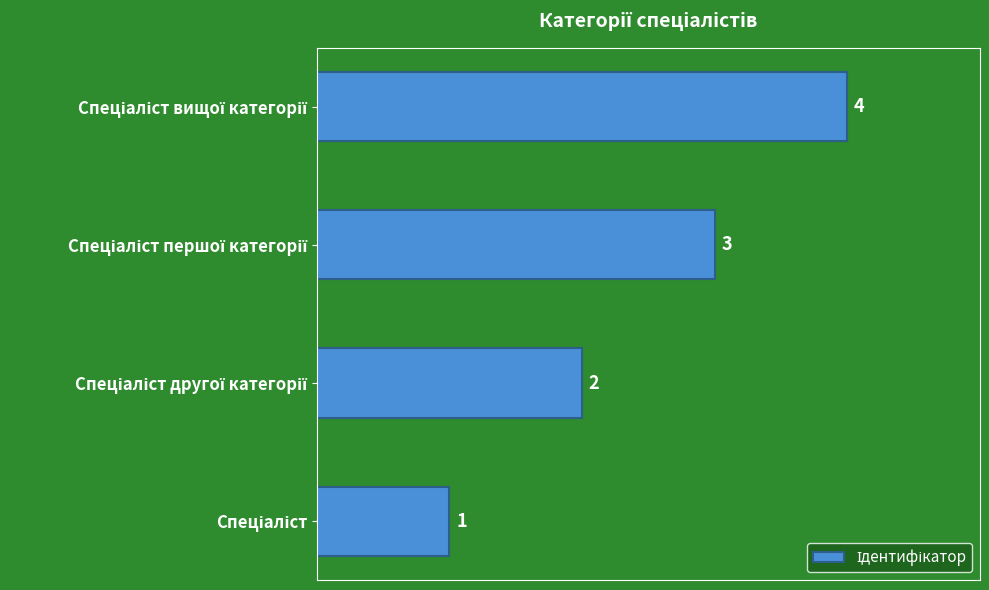

What is the difference between the maximum and minimum values?

3